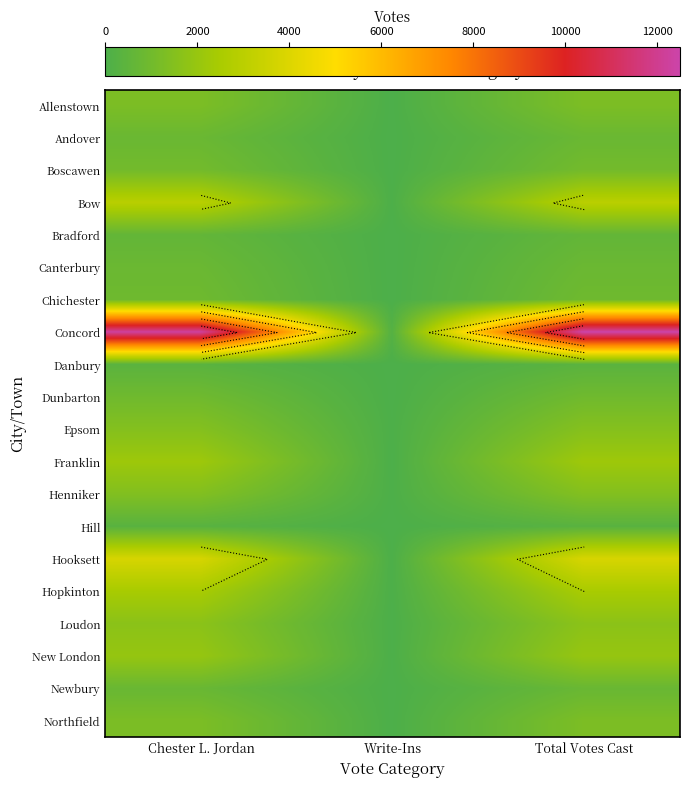

Between Chester L. Jordan and Write-Ins, which is larger?

Chester L. Jordan